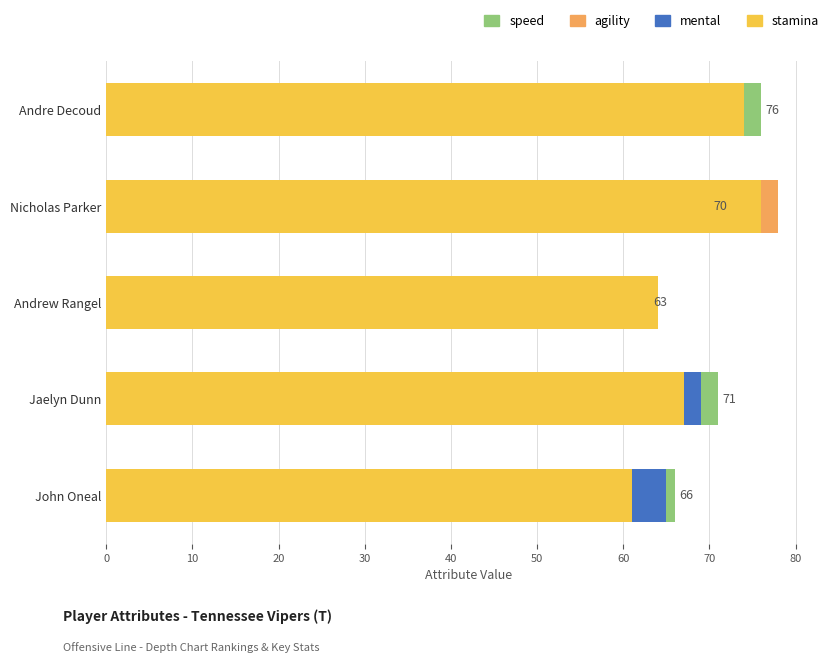

How many agility values are between 63 and 72?

3